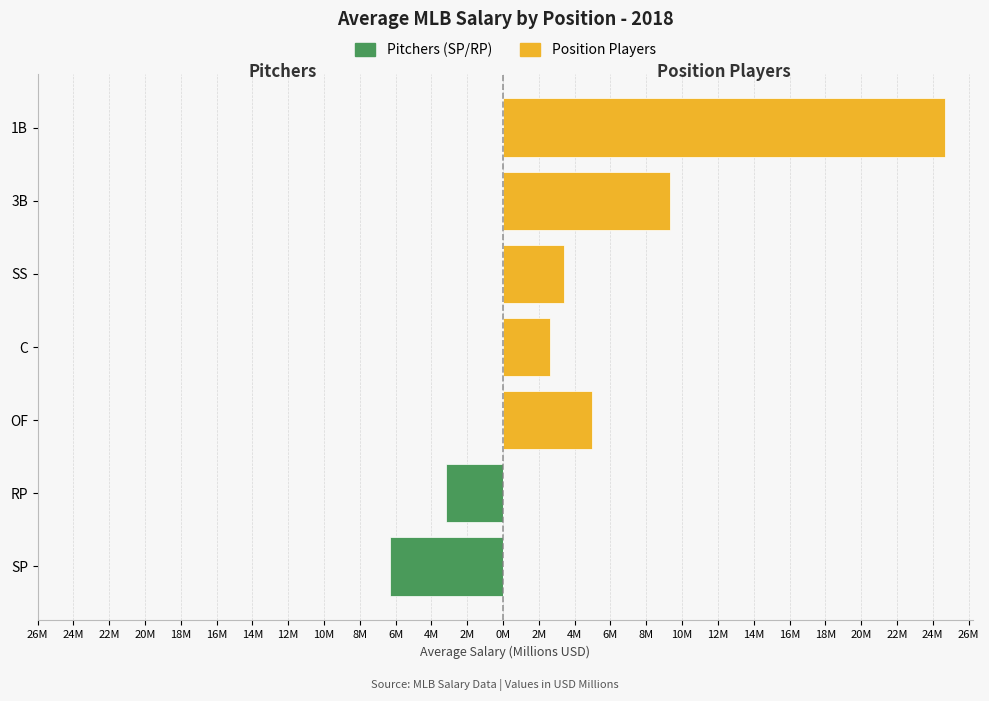

Which series has the largest total across all categories?

Position Players